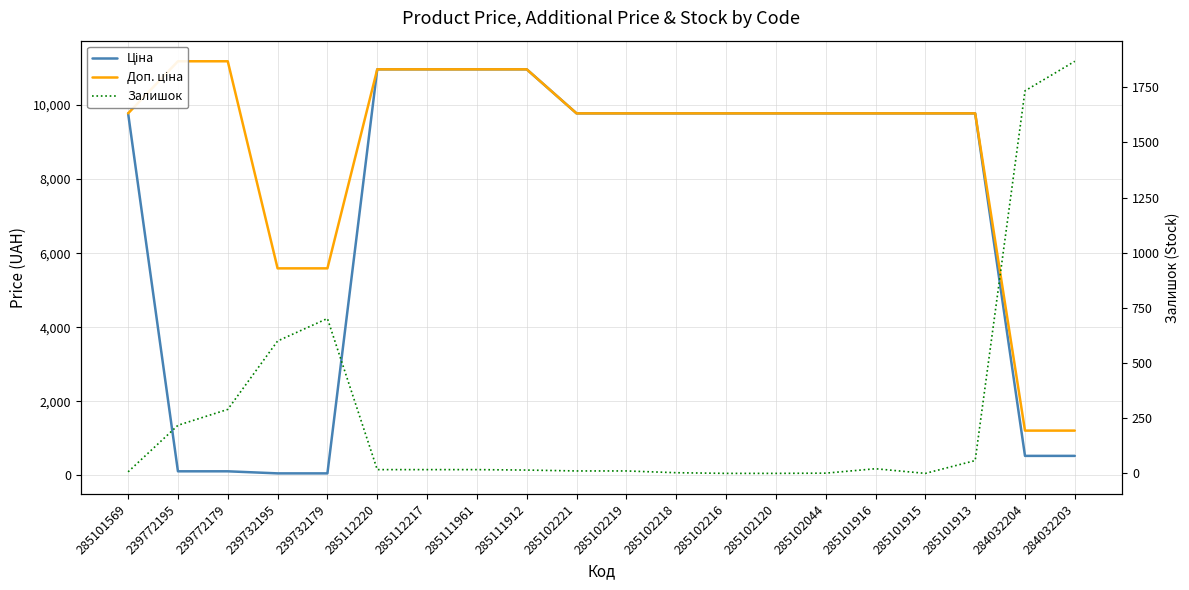

What is the difference between the maximum and minimum values in the Ціна series?

10908.5